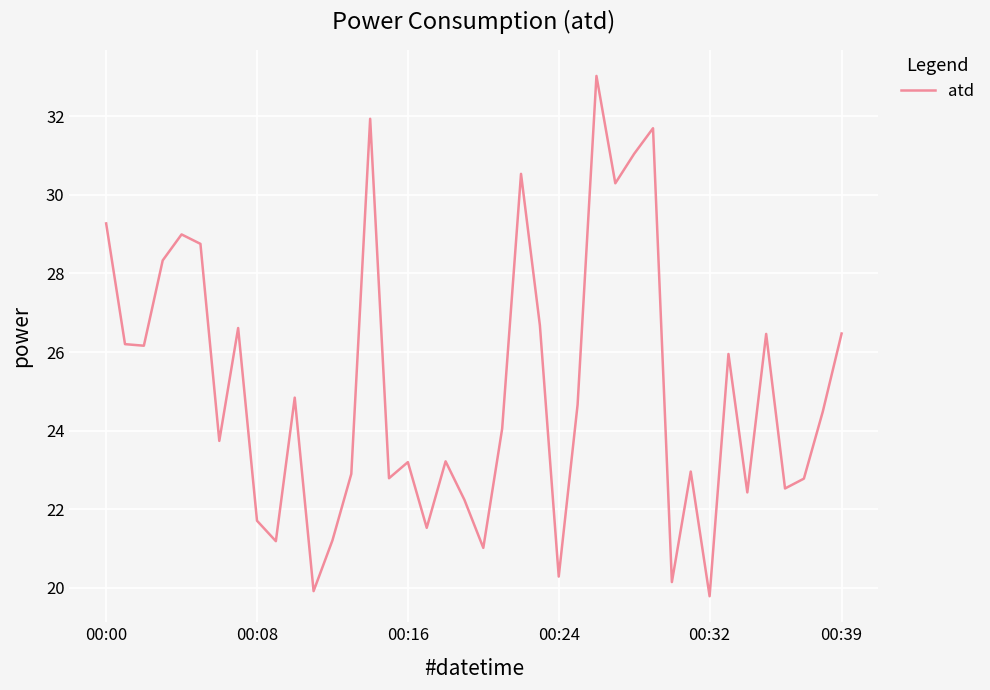

What is the minimum value shown in the chart?

19.8